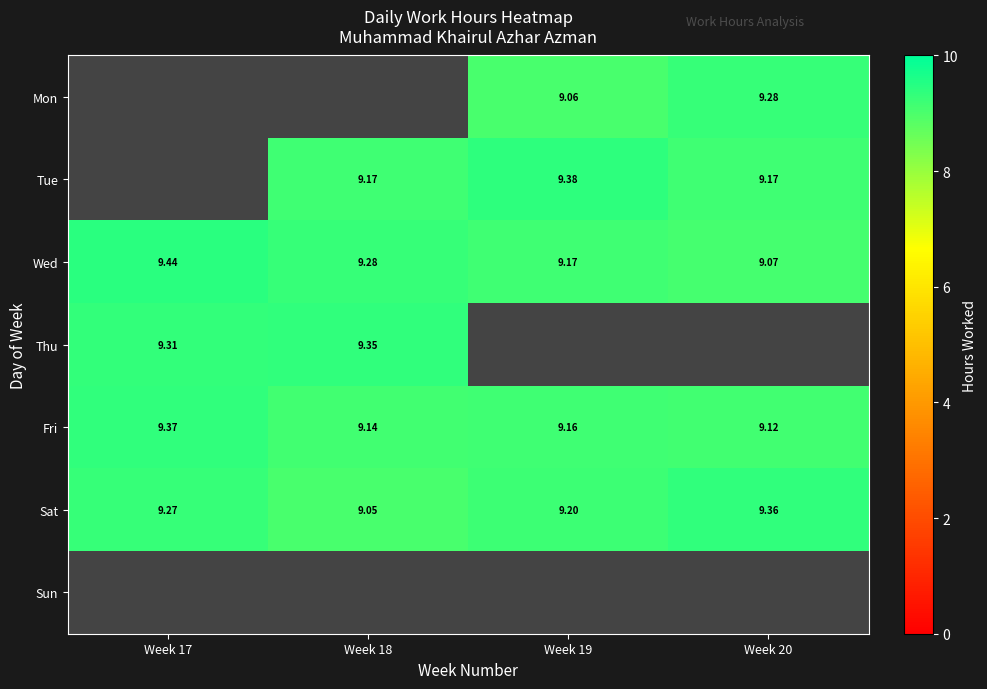

What is the maximum value for Wed?

9.4